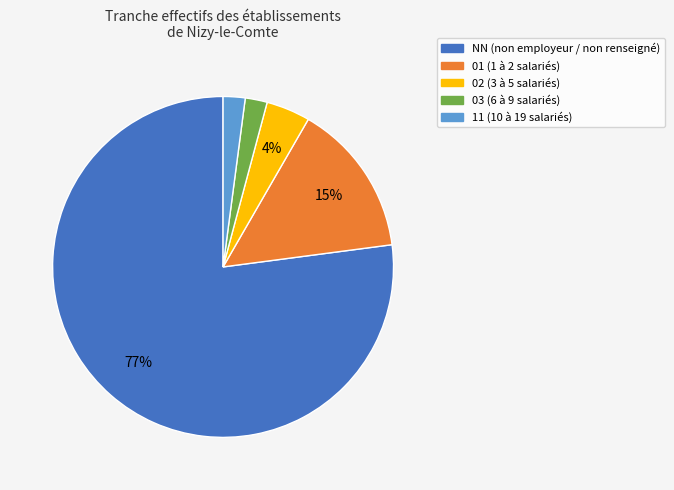

To the nearest percent, what portion does 03 represent?

2%